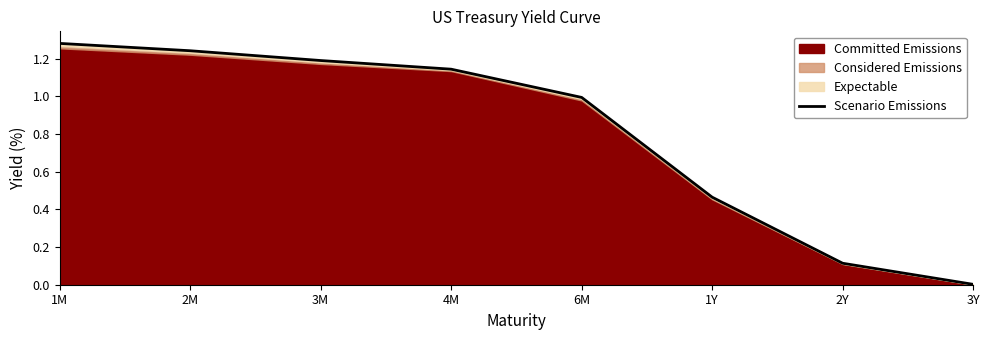

True or false: the data shows 0.3 at 2M.

False